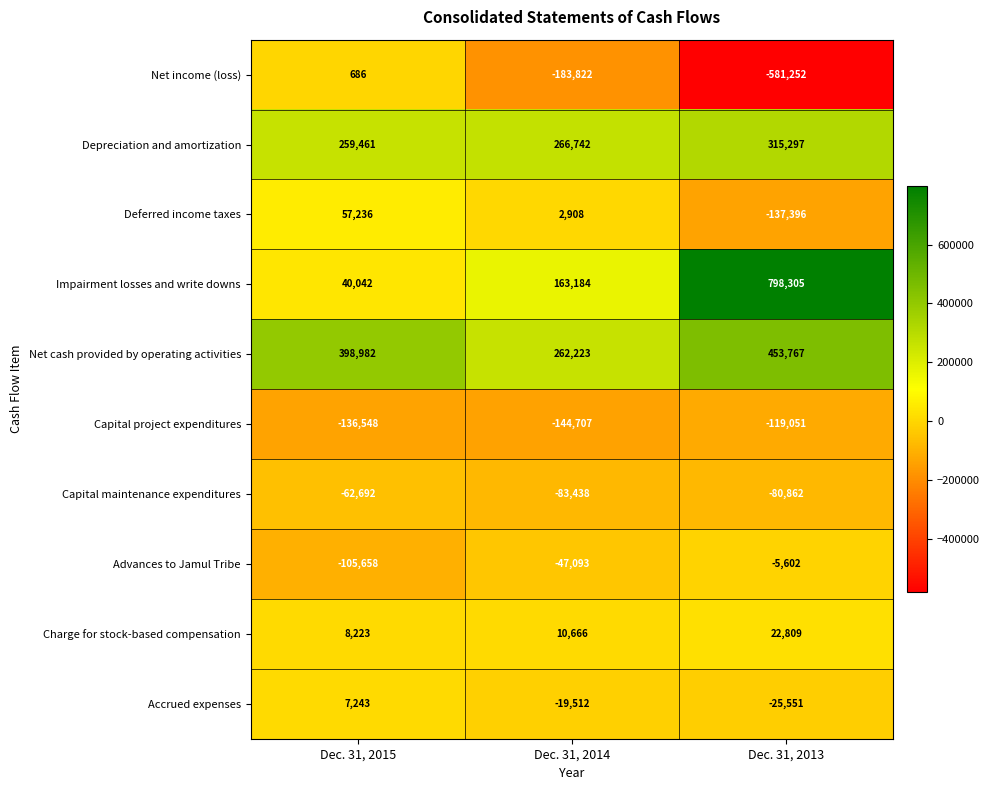

At which category is the sum across all series the highest?

Dec. 31, 2013